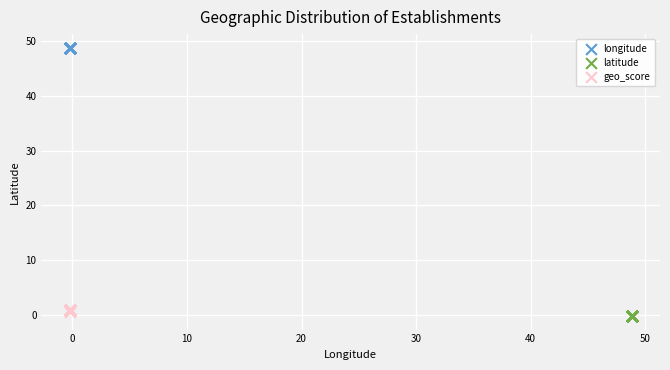

Which series reaches the maximum Y coordinate?

longitude